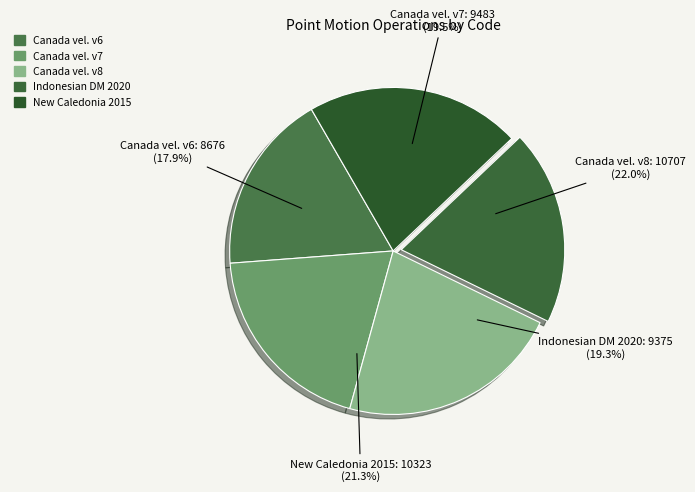

To the nearest percent, what is the difference between the largest and smallest slice percentages?

4%